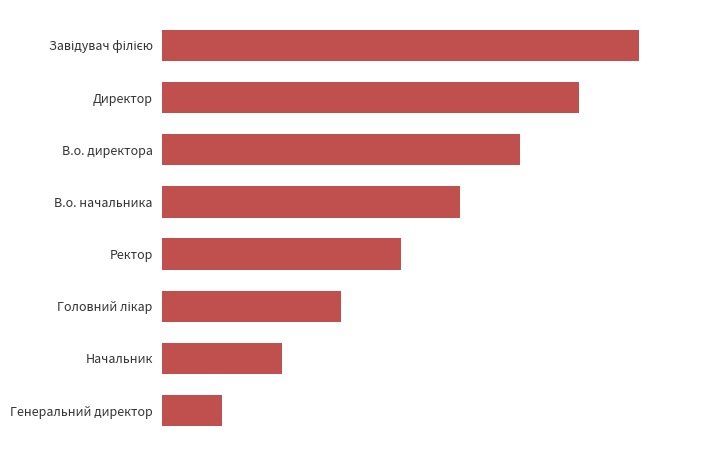

Does the chart contain any negative values?

No